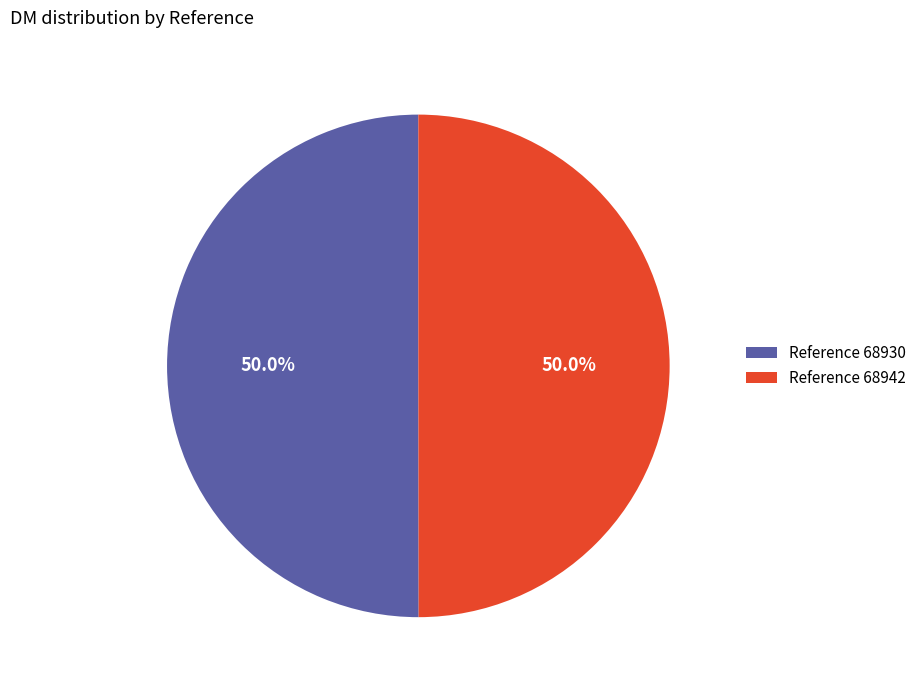

Is the sum of Reference 68930 and Reference 68942 greater than half?

Yes